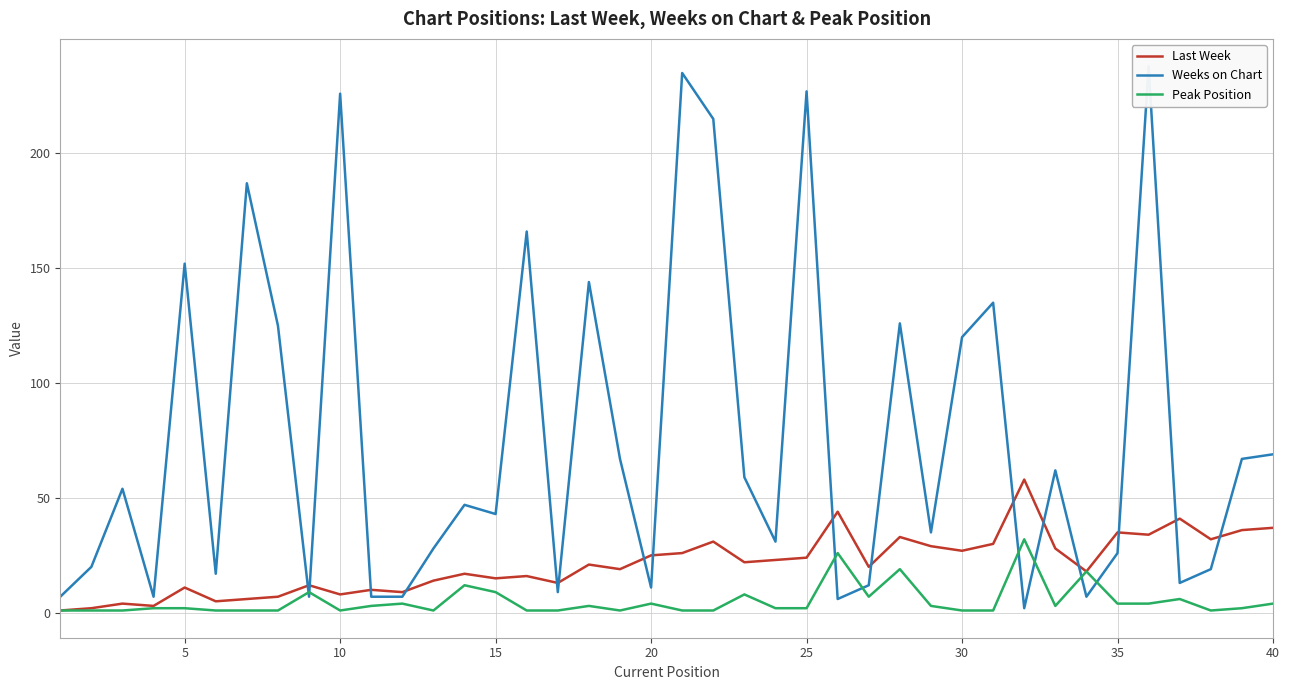

What is the greatest value displayed?

238